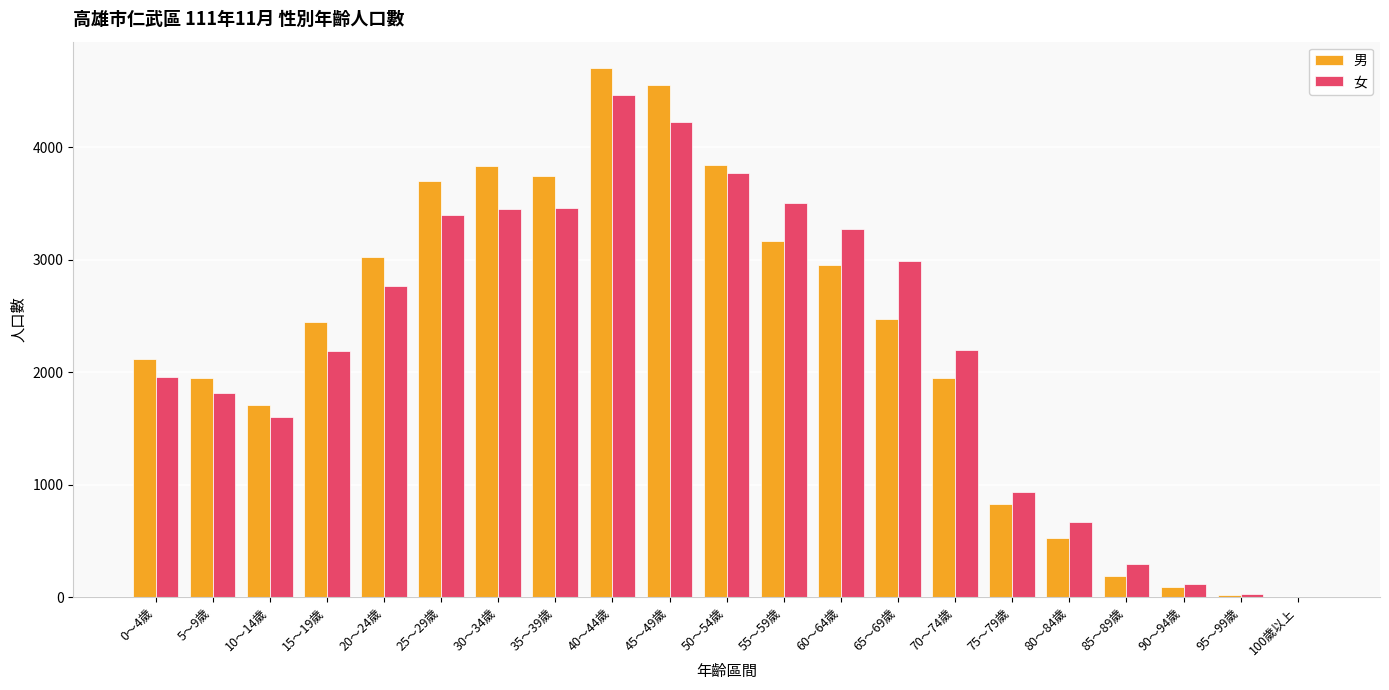

What is the sum of the 男 values at 35～39歲 and 70～74歲?

5697